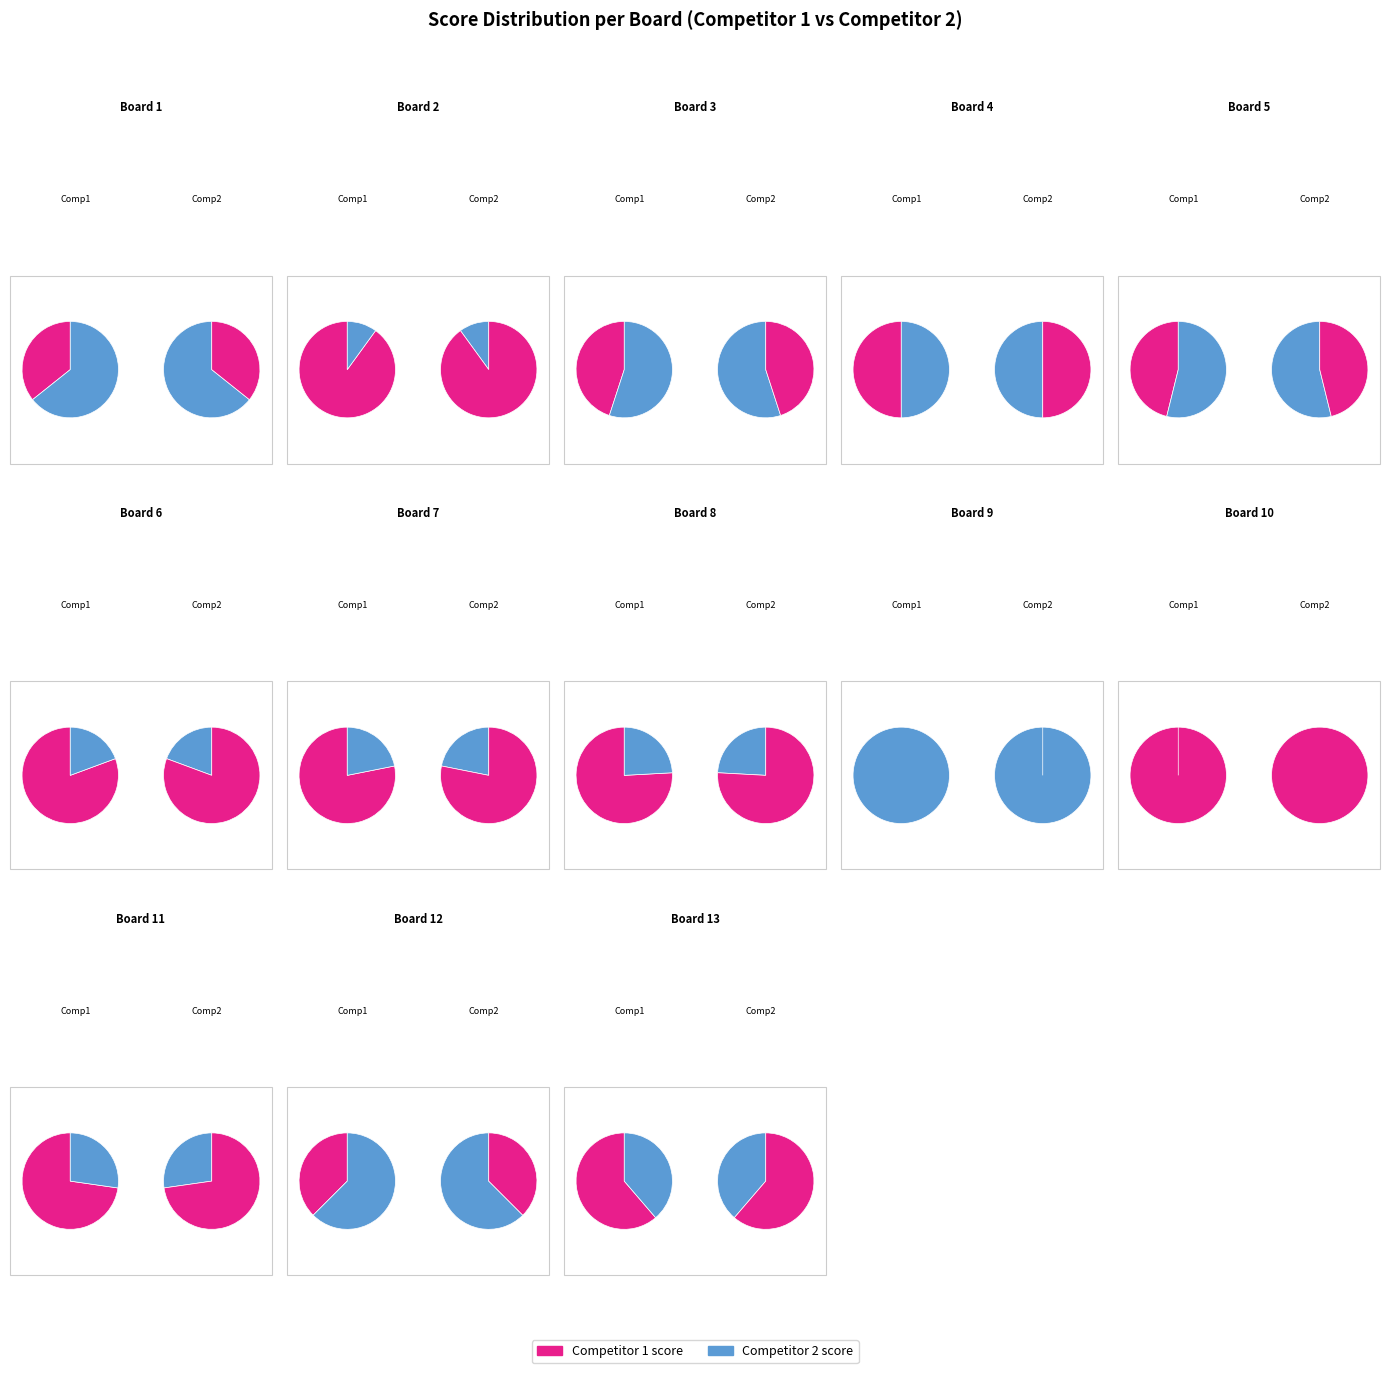

What is the total percentage of Board 10 and Board 7?

21.1%